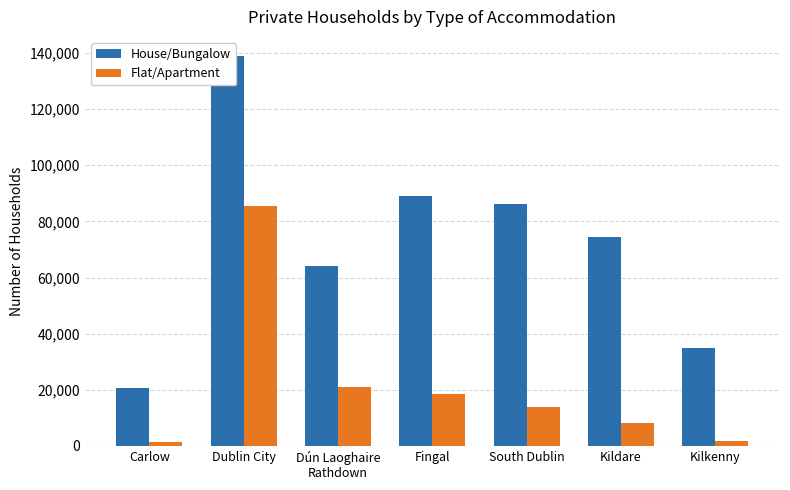

What are all the series names shown in the legend?

House/Bungalow, Flat/Apartment